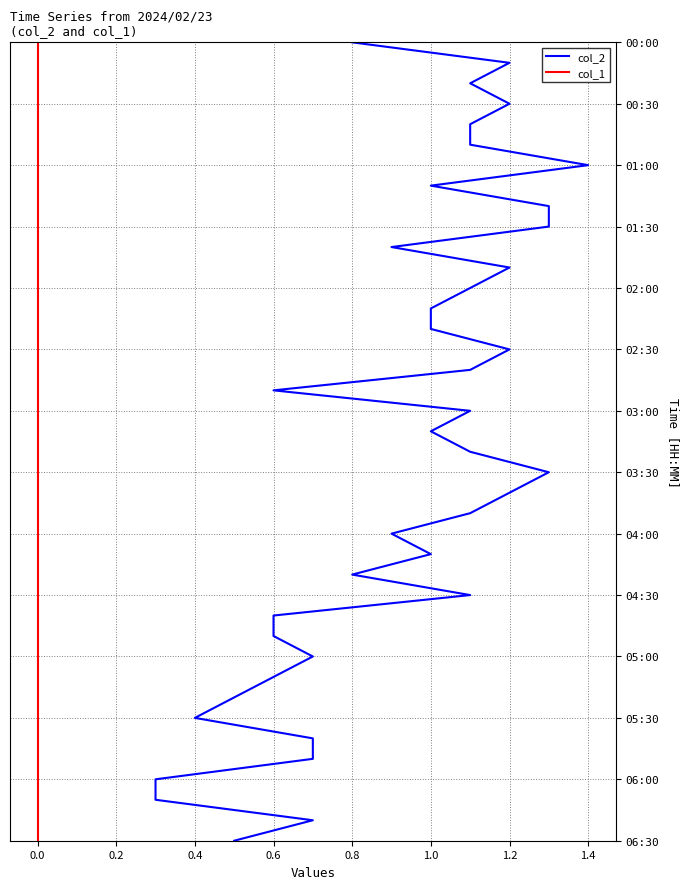

True or false: col_1 has more than 2 interior local peaks.

False